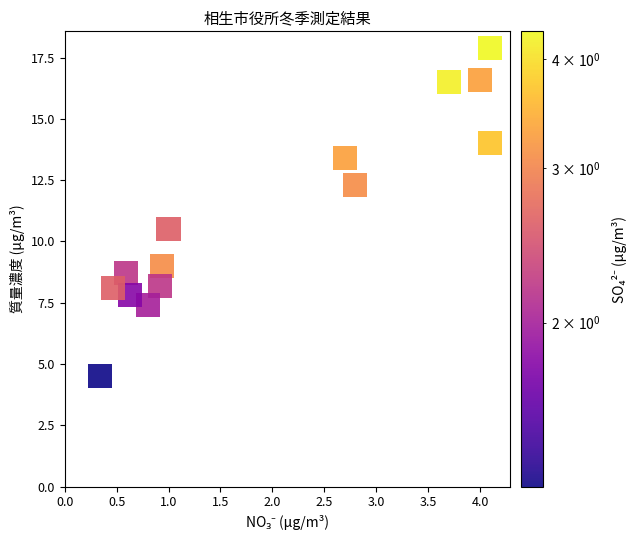

What is the range of X values (max minus min)?

3.8